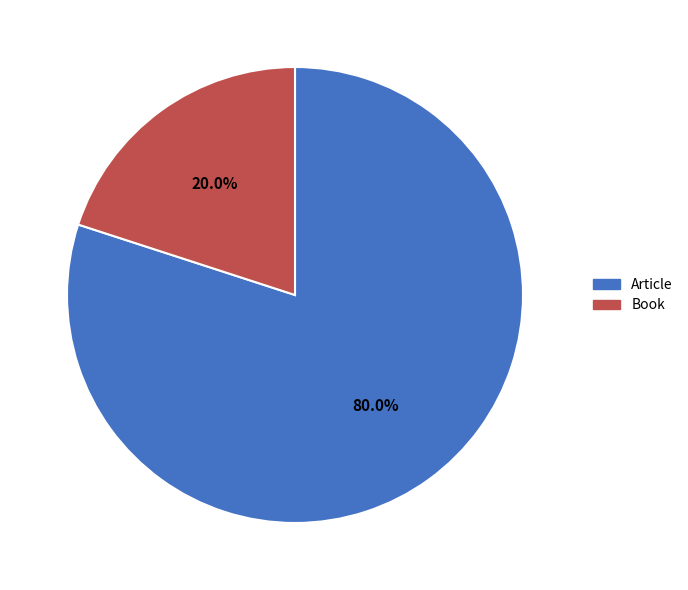

Is there a majority slice in this chart?

Yes